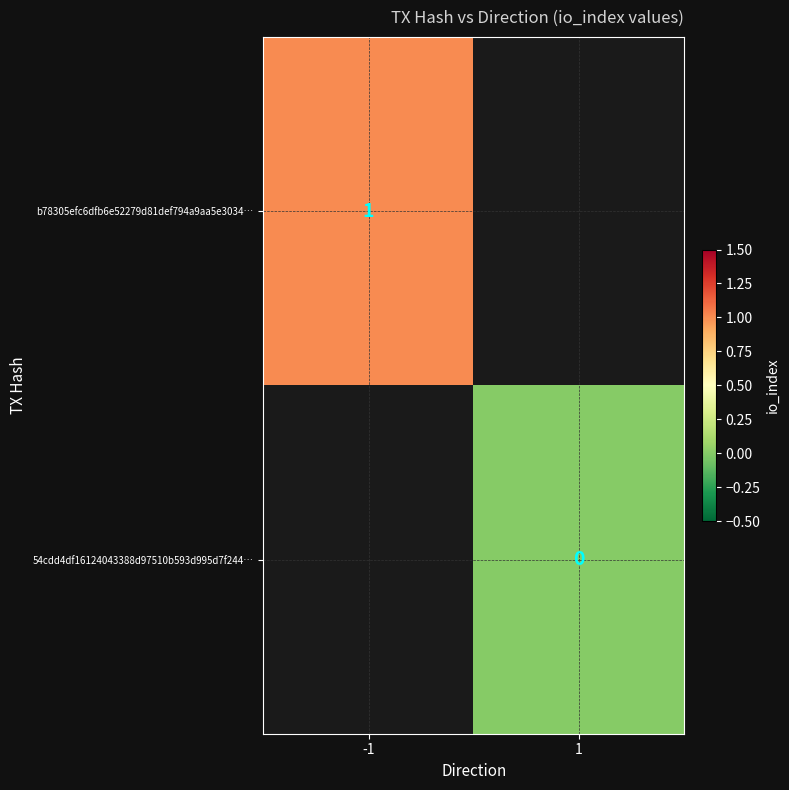

Is it true that b78305efc6dfb6e52279d81def794a9aa5e3034… equals 0.4 at -1?

False